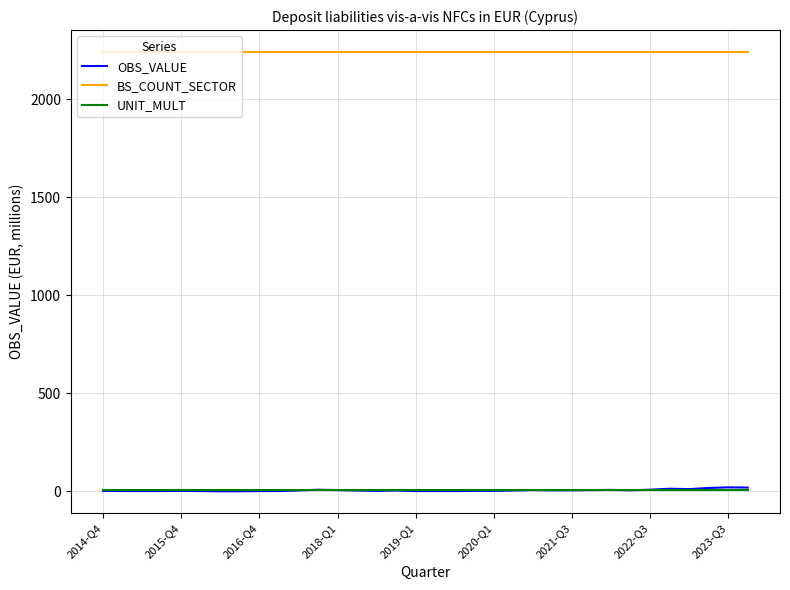

What is the greatest value displayed?

2240